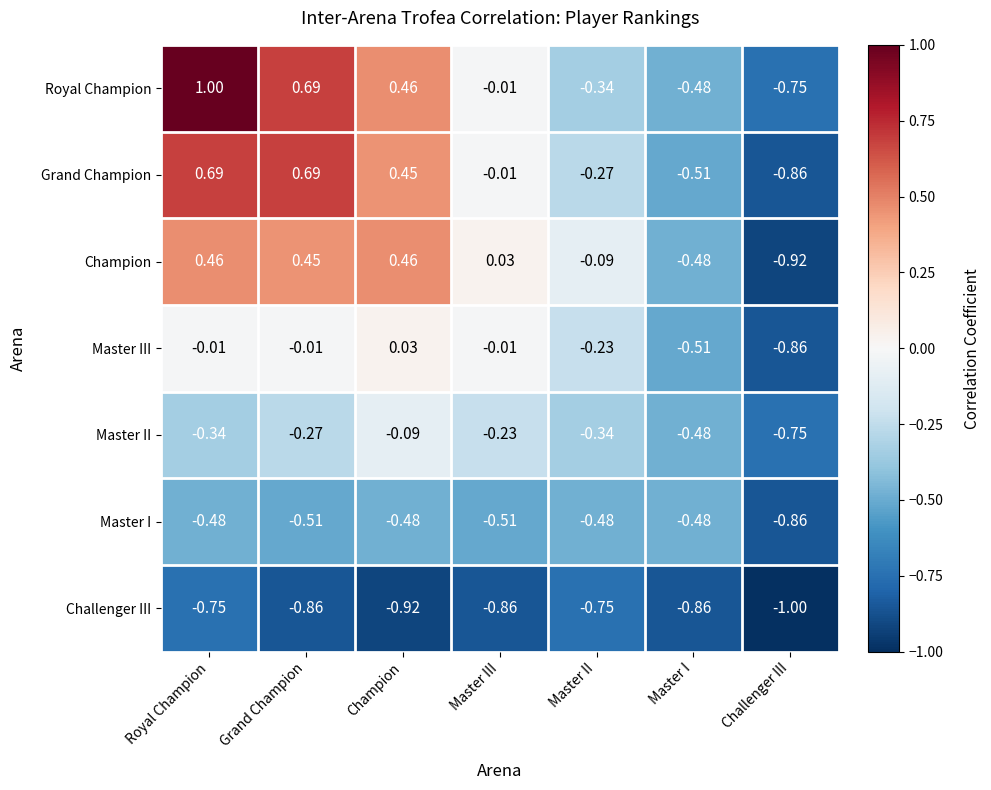

List the series in order of their peak value, highest first.

Royal Champion, Grand Champion, Champion, Master III, Master II, Master I, Challenger III